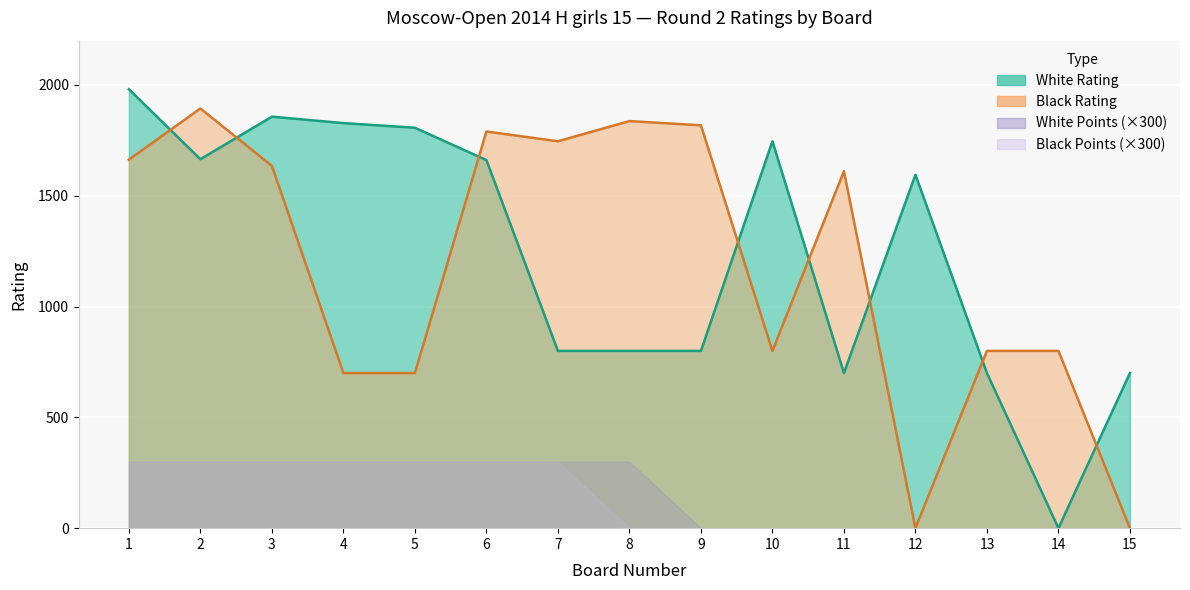

How many values in Black Rating are above zero?

13